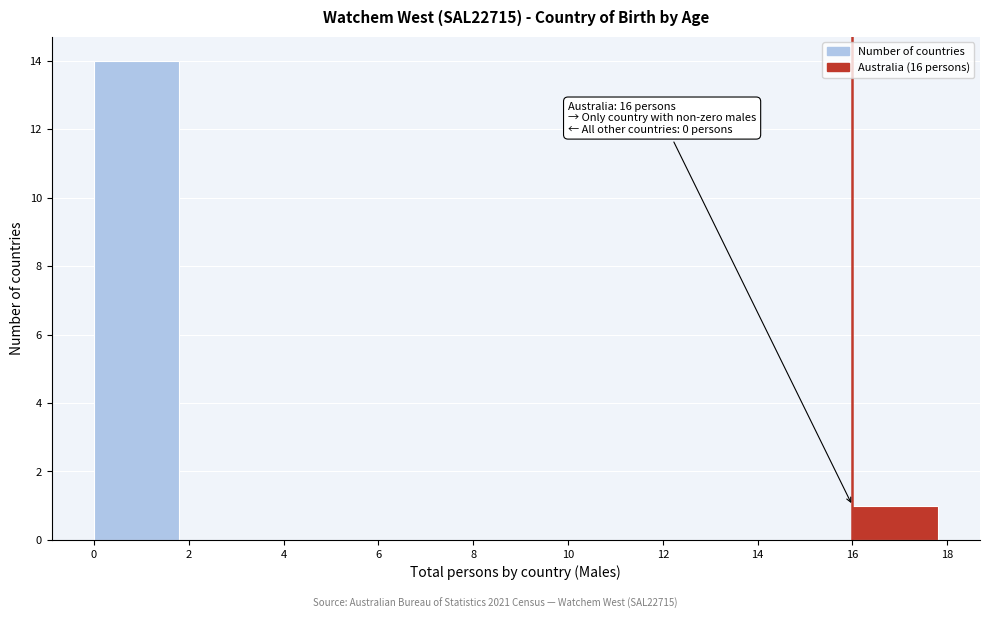

Over which range of the x-axis is the bar tallest?

0 to 2